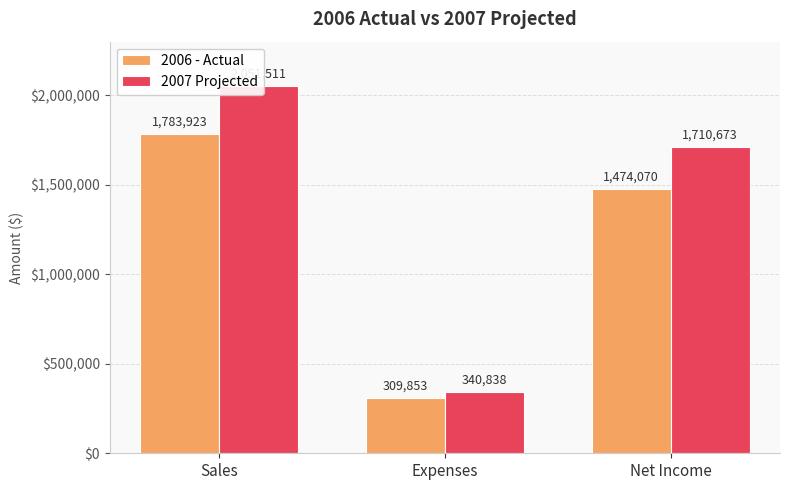

At Net Income, list the series in order from smallest to largest.

2006 - Actual, 2007 Projected